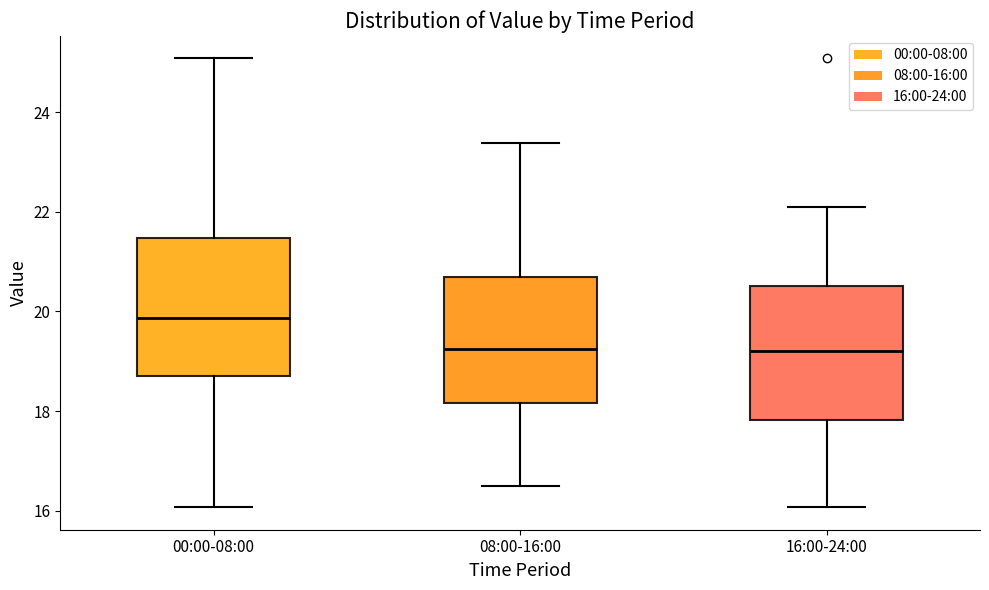

Reading left to right, transcribe this box plot: for each box, give where its median line is, the range the box spans, and where its two whiskers end, as read against the y-axis. The values are not printed on the chart, so give them approximately, as read against the axis.

00:00-08:00: median 19.8, box 18.8 to 21.4, whiskers 16.0 to 25.0
08:00-16:00: median 19.2, box 18.2 to 20.8, whiskers 16.6 to 23.4
16:00-24:00: median 19.2, box 17.8 to 20.6, whiskers 16.0 to 22.2